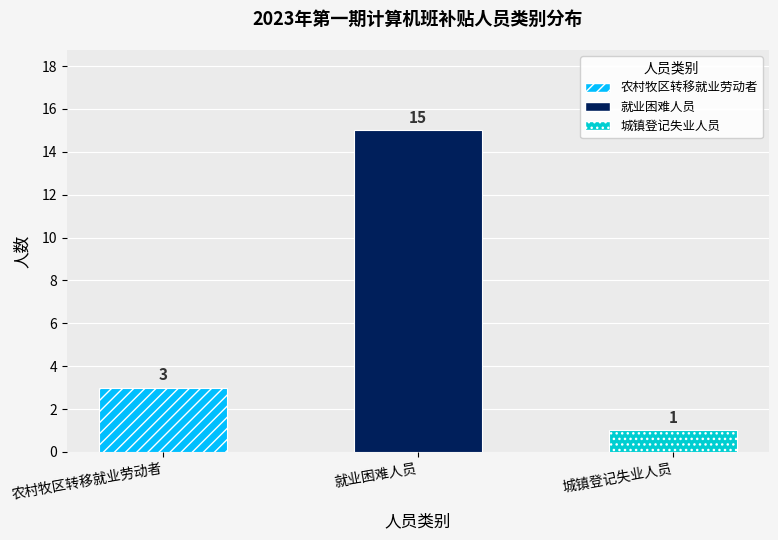

Rank the categories by value from highest to lowest.

就业困难人员, 农村牧区转移就业劳动者, 城镇登记失业人员